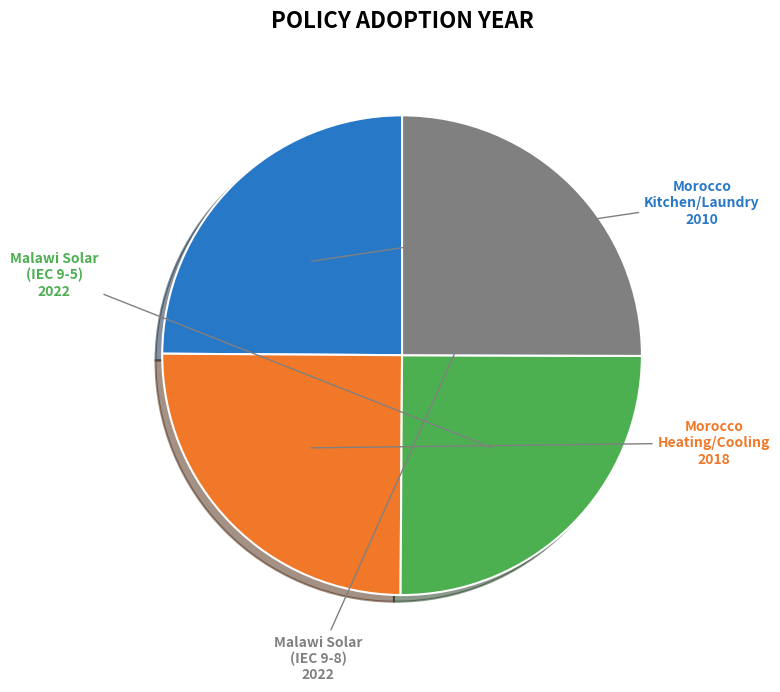

To the nearest percent, what is the average slice percentage?

25%